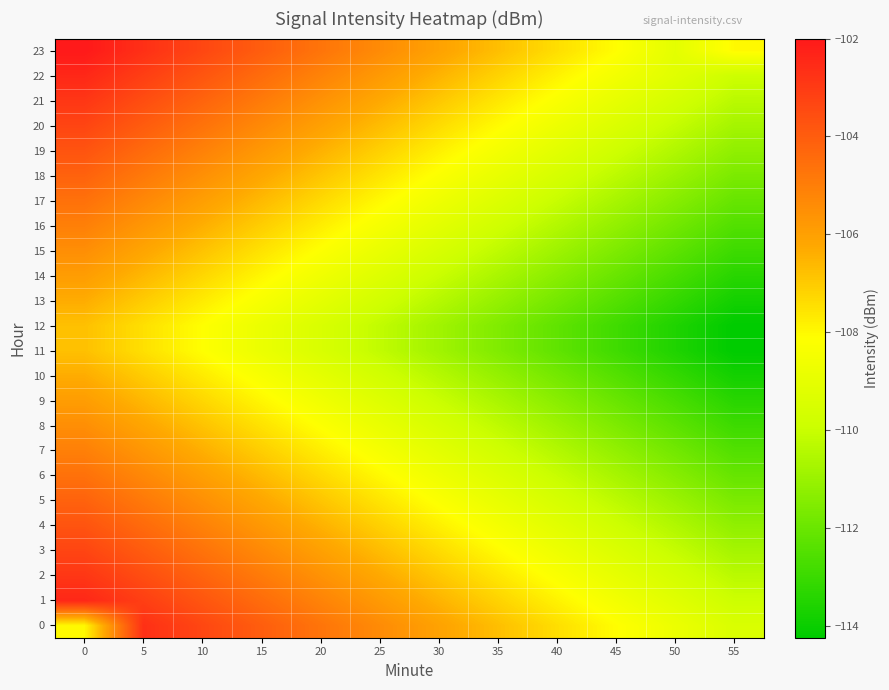

At how many categories does at least one series exceed -109?

12